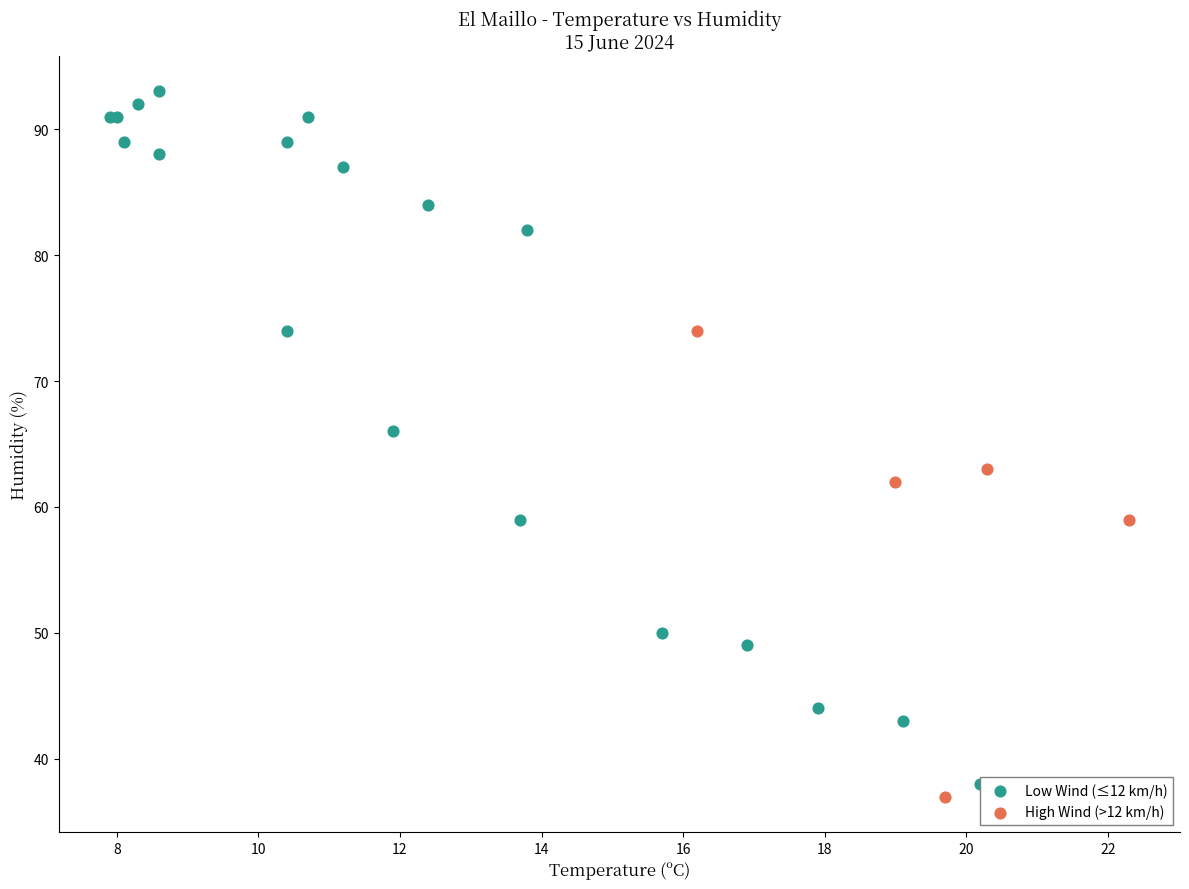

Which series has the widest spread of Y values?

Low Wind (≤12 km/h)